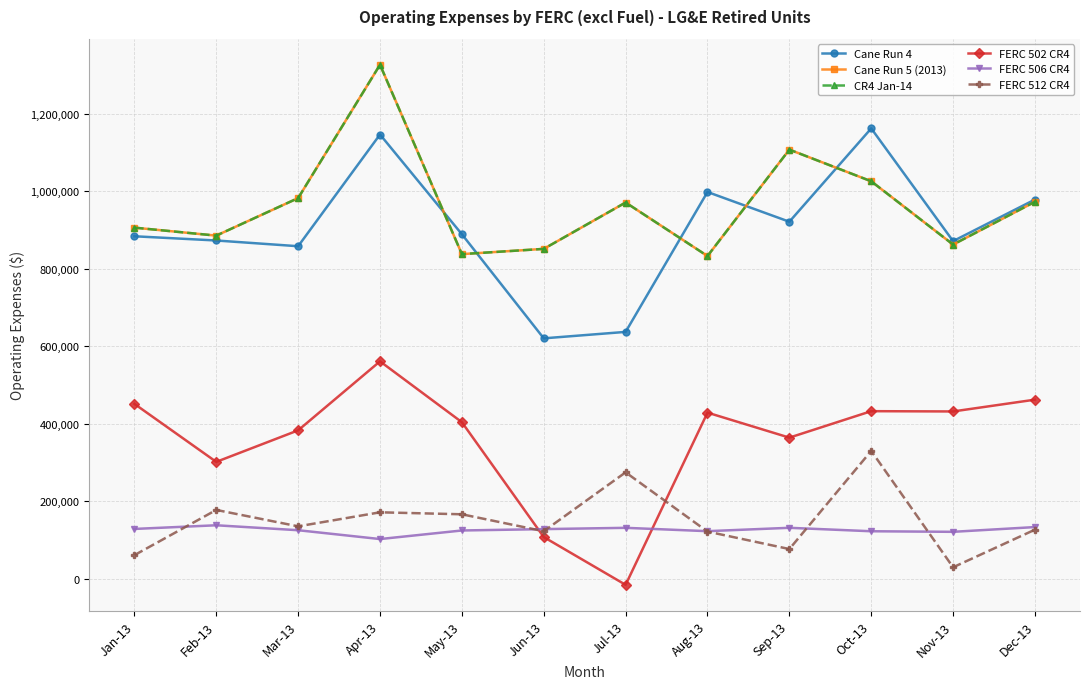

In FERC 512 CR4, how many points are higher than both neighbors (excluding endpoints)?

4